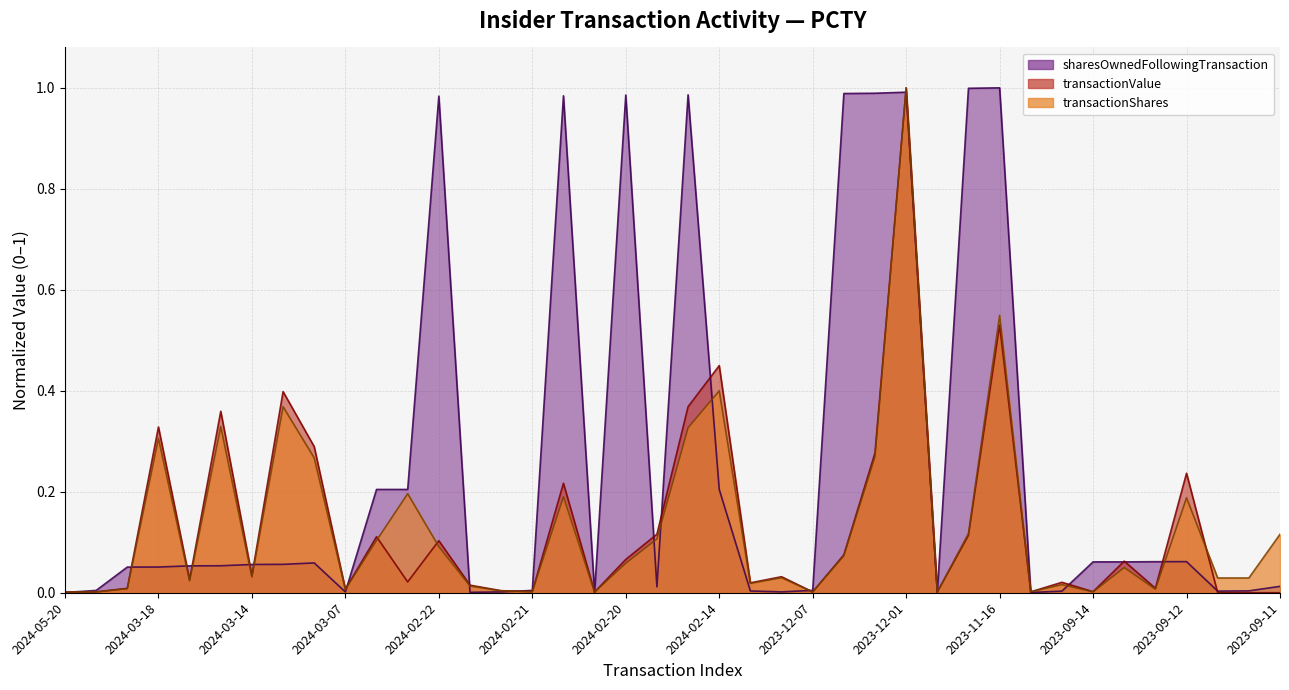

At how many categories does at least one series exceed 0?

40